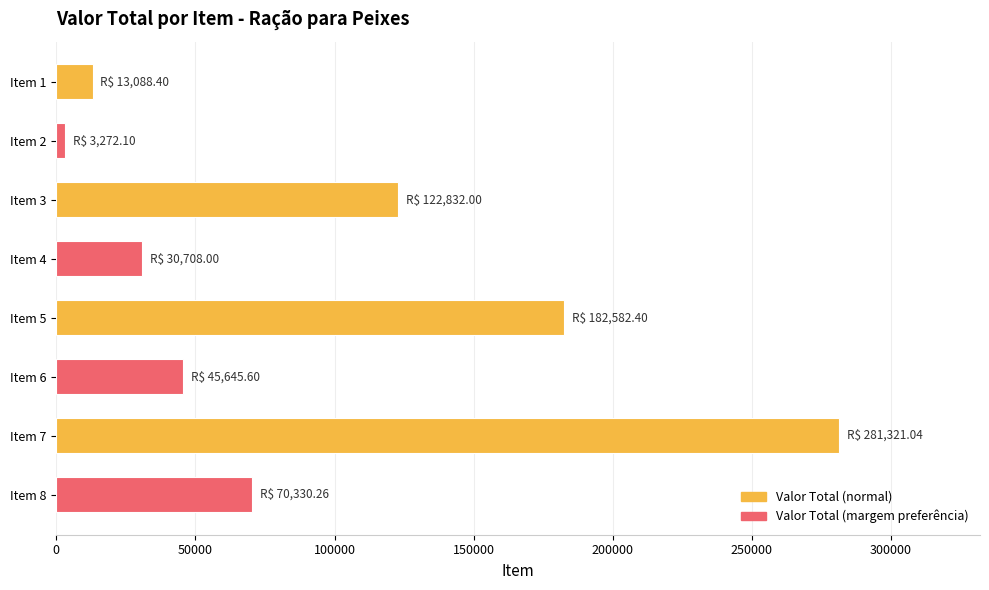

Reading top to bottom, transcribe all the data shown in this chart.

13088.4	3272.1	122832.0	30708.0	182582.4	45645.6	281321.0	70330.3